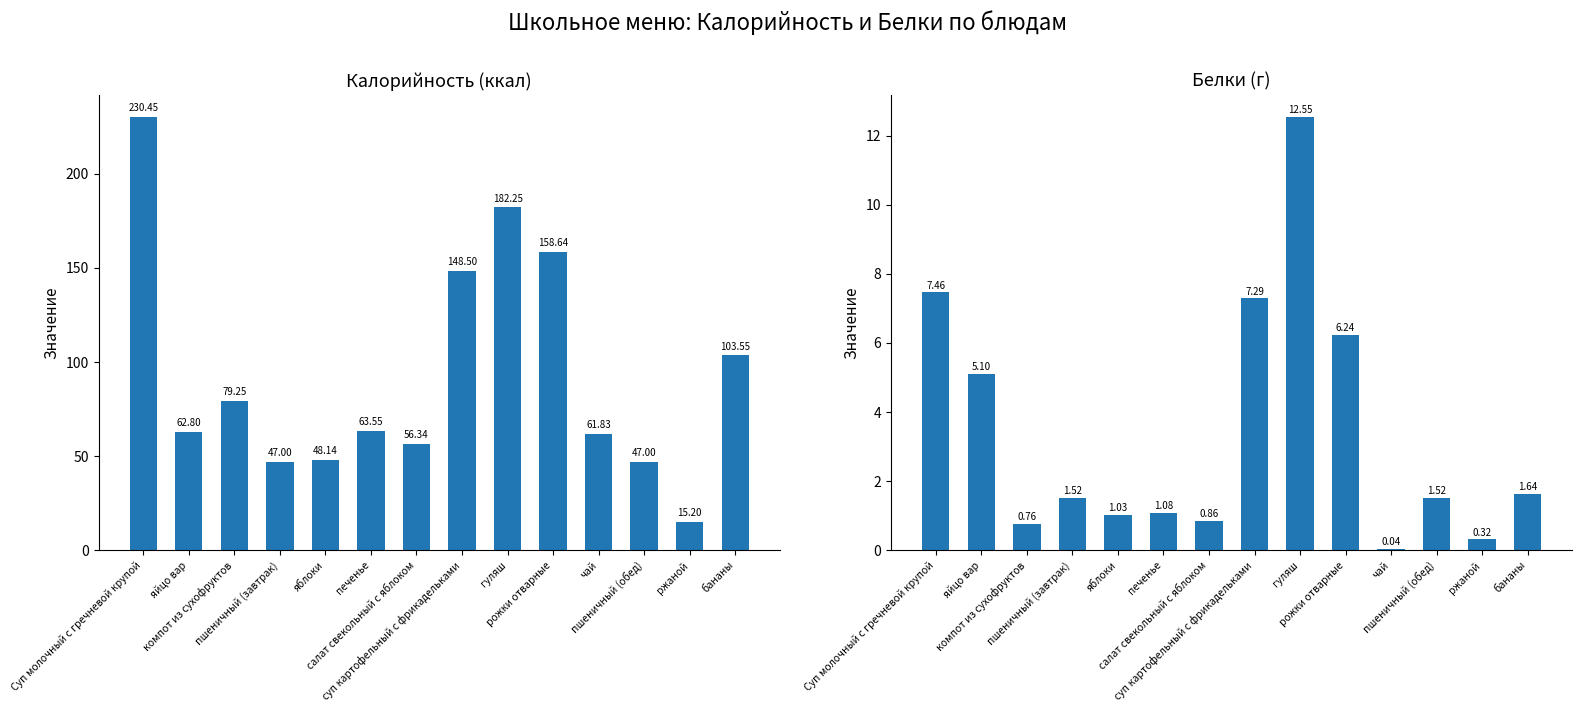

Is the value of Калорийность at яйцо вар greater than the value of Белки at салат свекольный с яблоком?

Yes